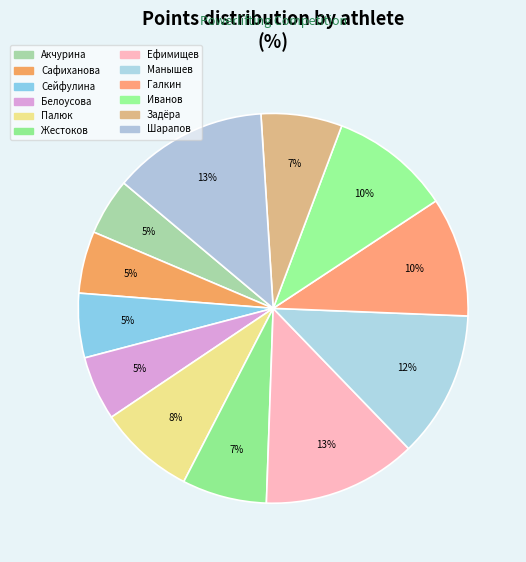

How many slices are in this pie chart?

12